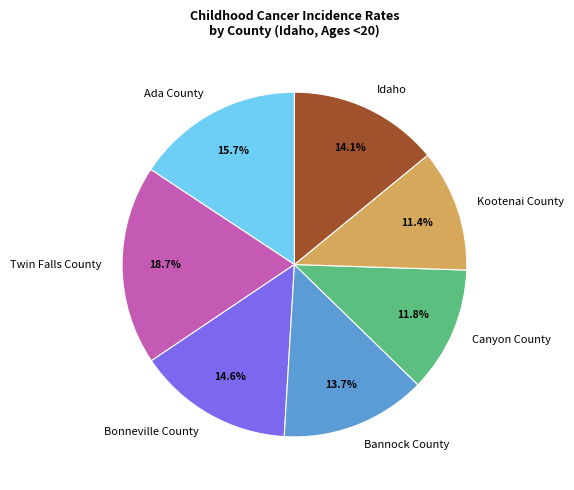

To the nearest percent, what is the difference between the Bonneville County and Ada County slice percentages?

1%